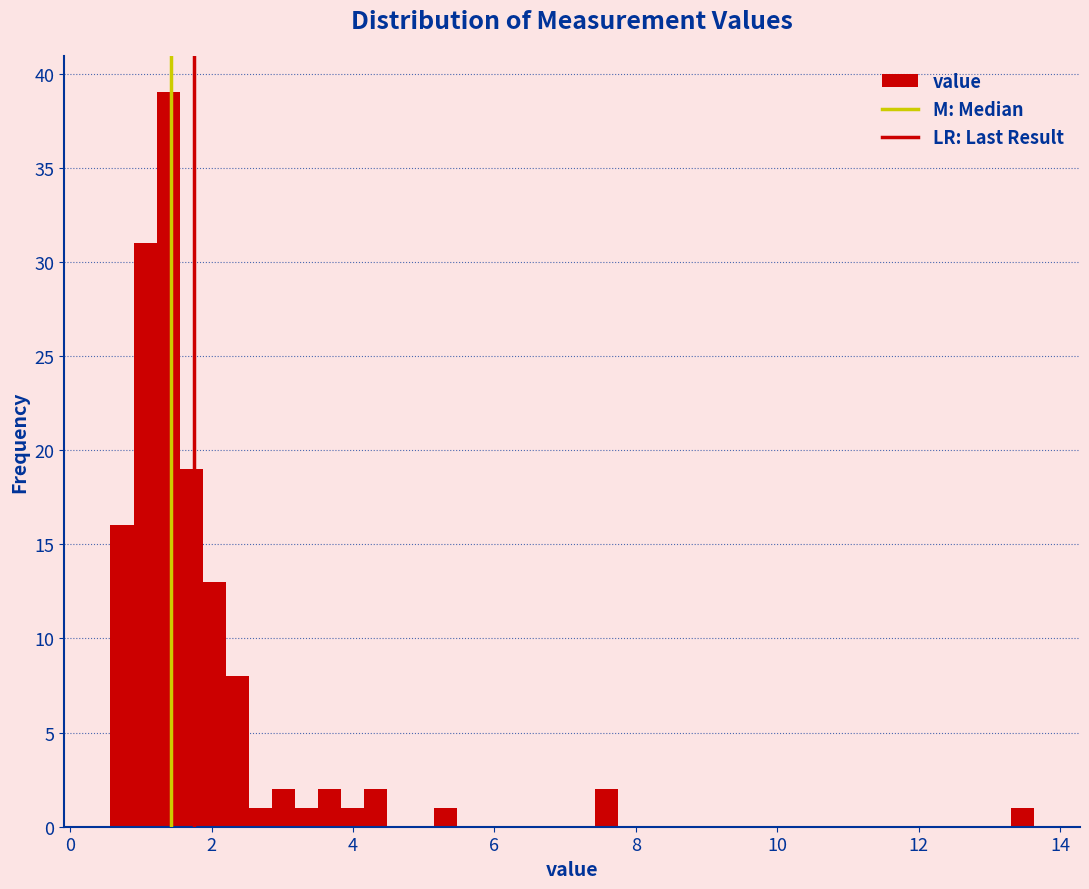

Around what value on the x-axis is the tallest bar? Give the approximate position of its centre, as read against the axis.

1.4